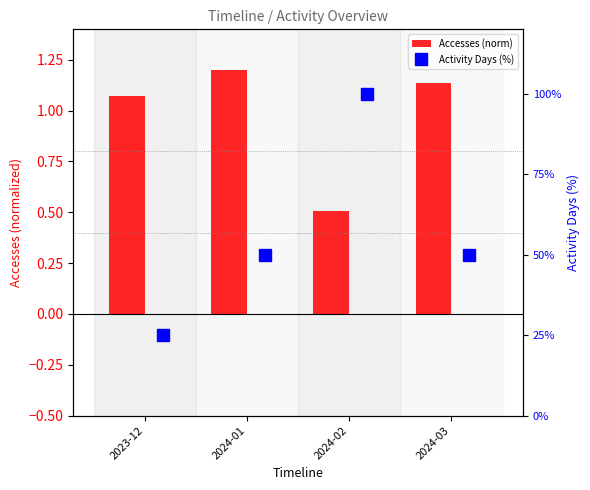

True or false: Accesses (norm) has a value of 0.5 at 2024-02.

True